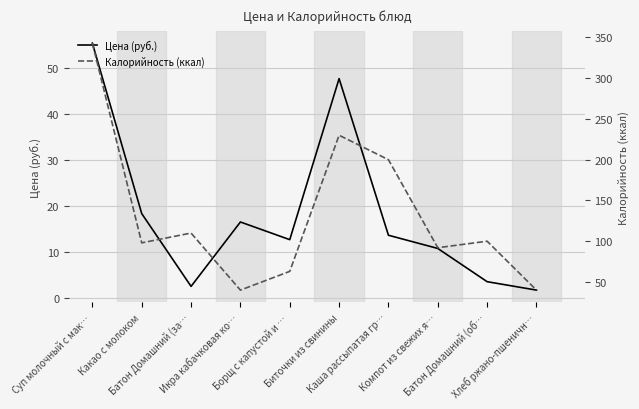

What is the difference between the Цена (руб.) values at Батон Домашний (за… and Компот из свежих я…?

8.2